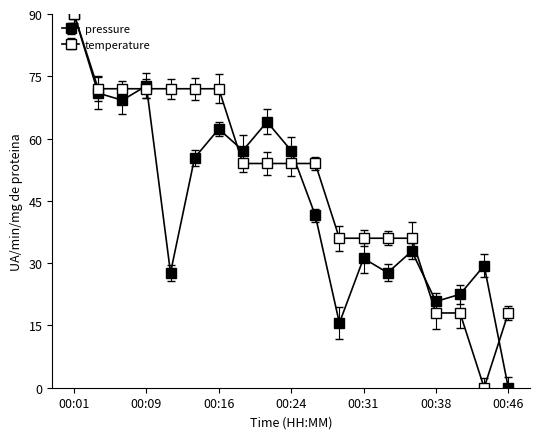

Which series has the largest total across all categories?

temperature